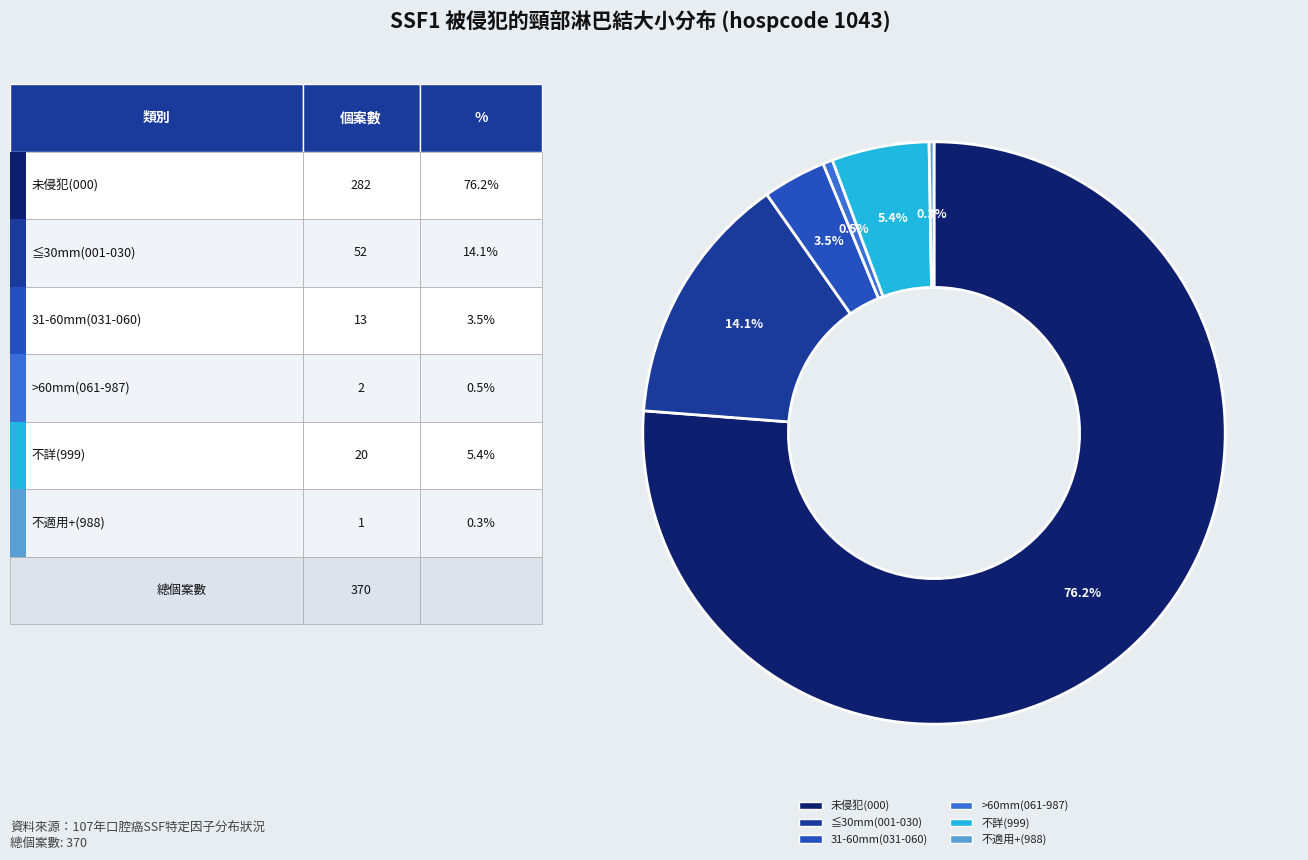

Between 31-60mm(031-060) and 未侵犯(000), which is larger?

未侵犯(000)